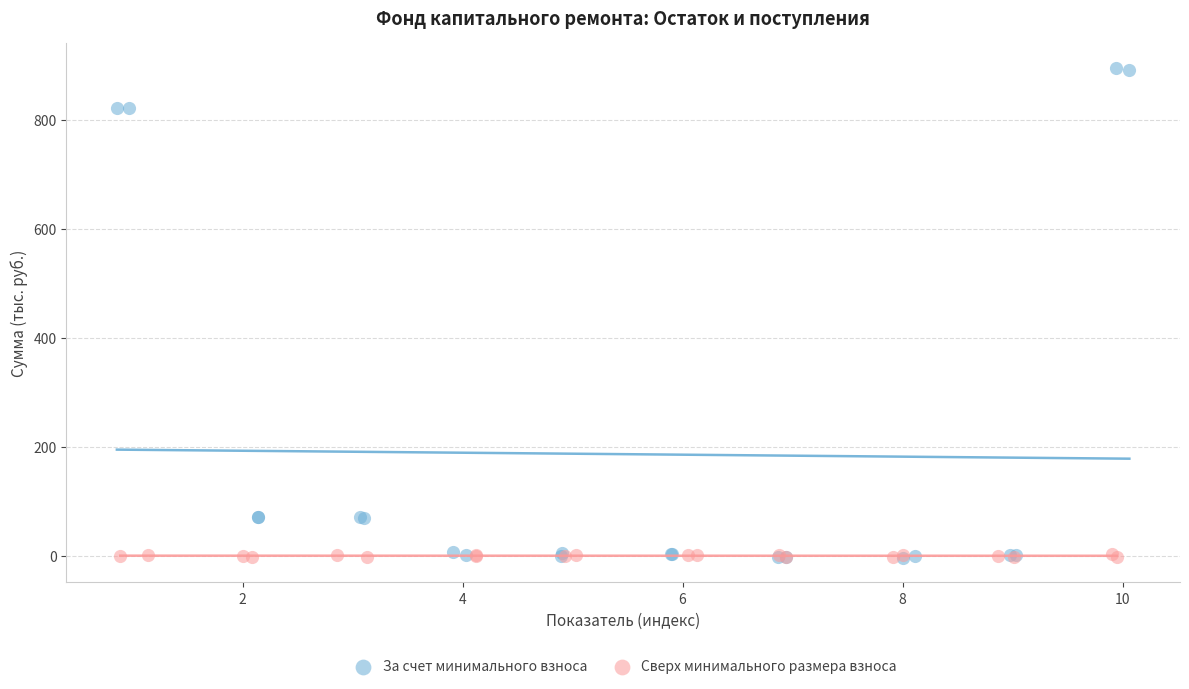

Which series has the largest Y range (max minus min)?

За счет минимального взноса